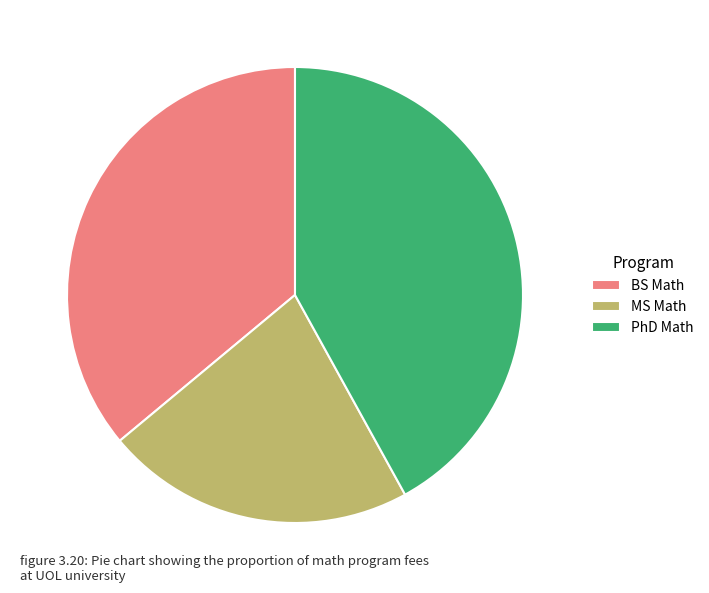

Which category has the smallest portion of the pie?

MS Math